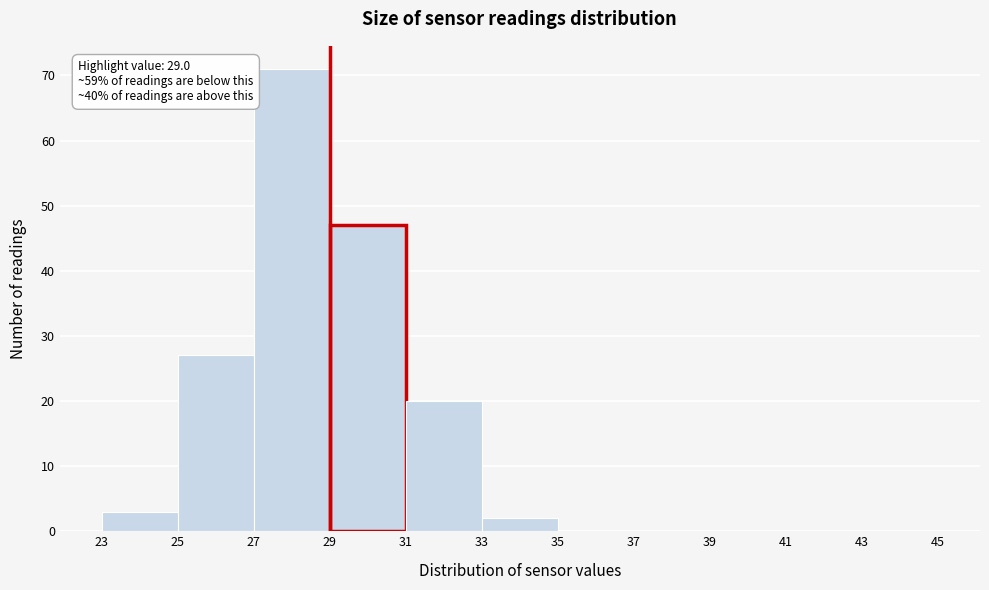

Which range on the x-axis has the tallest bar?

27 to 29